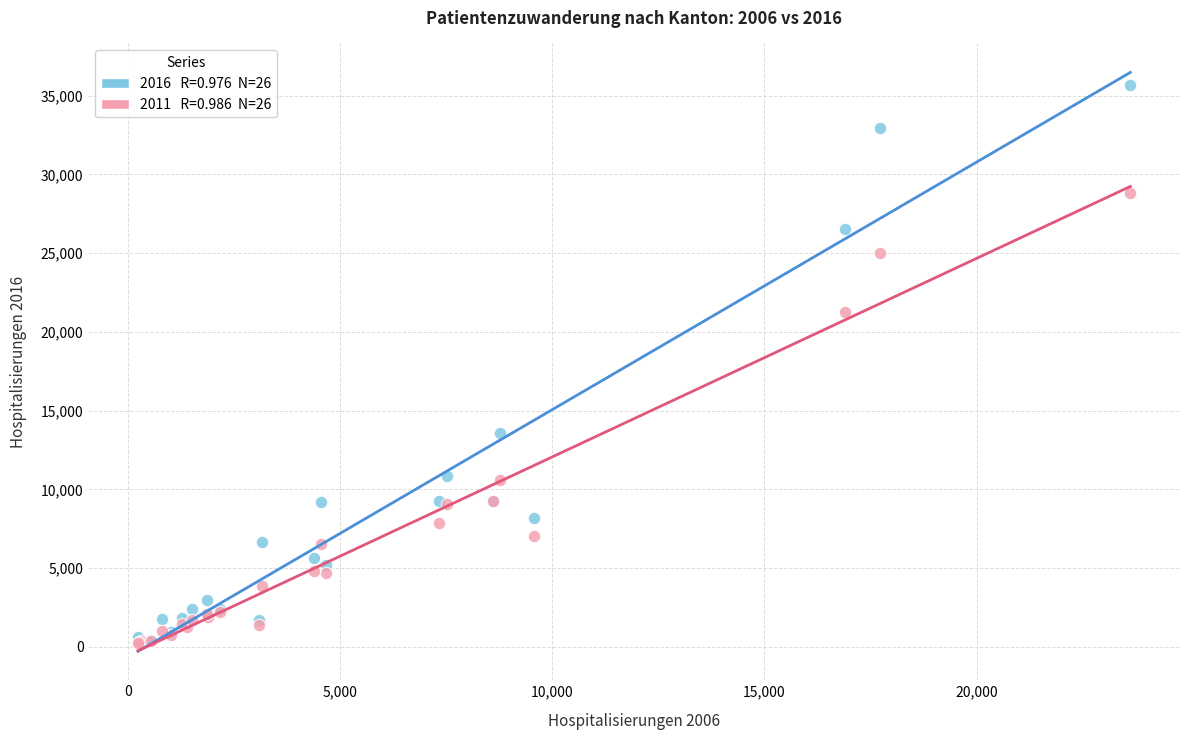

Across all series, what Y value is closest to 17944?

21298